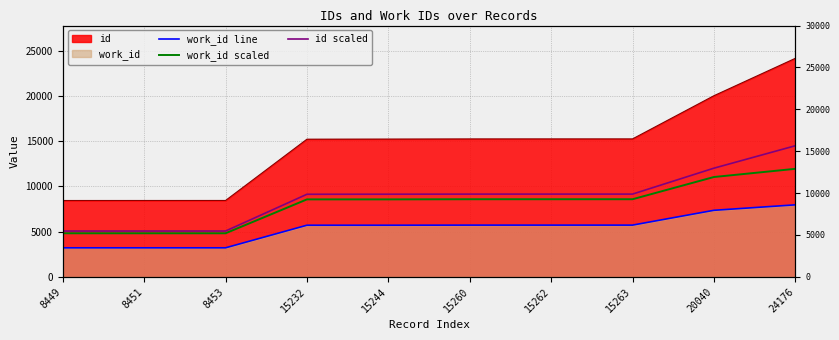

The value of work_id line at 15263 is 5726.0. True or false?

True